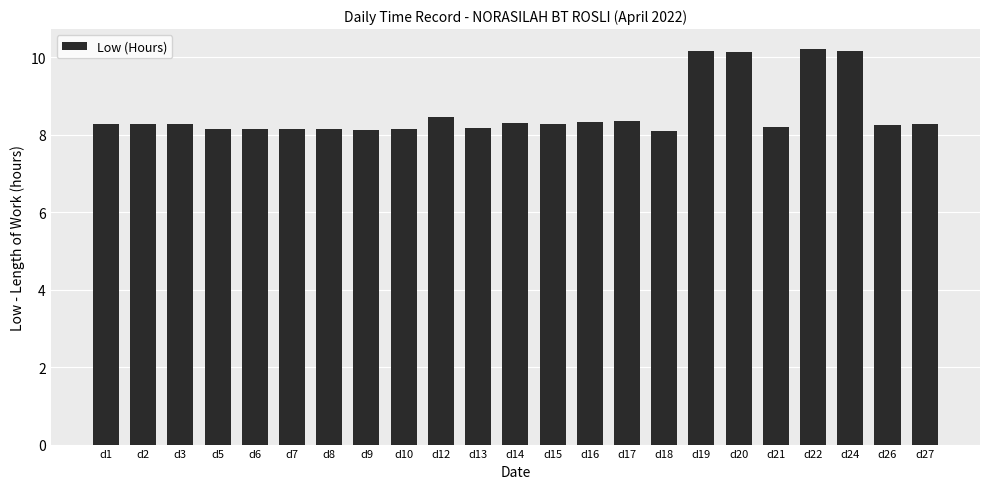

What is the minimum value shown in the chart?

8.1